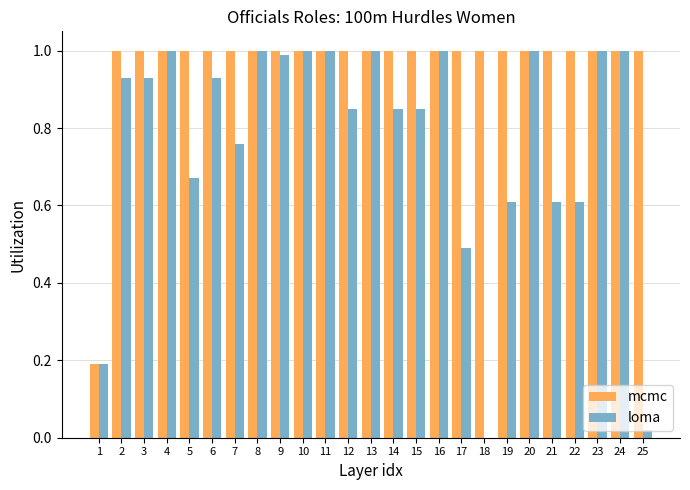

What is the total value across all series at 20?

2.0